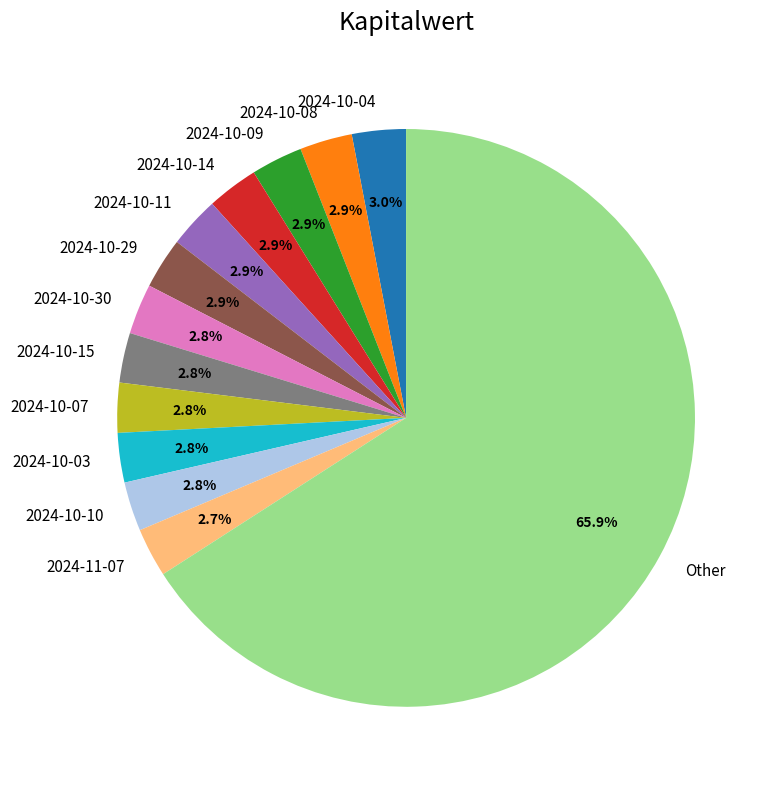

To the nearest percent, what percentage of the pie is 2024-10-04?

3%